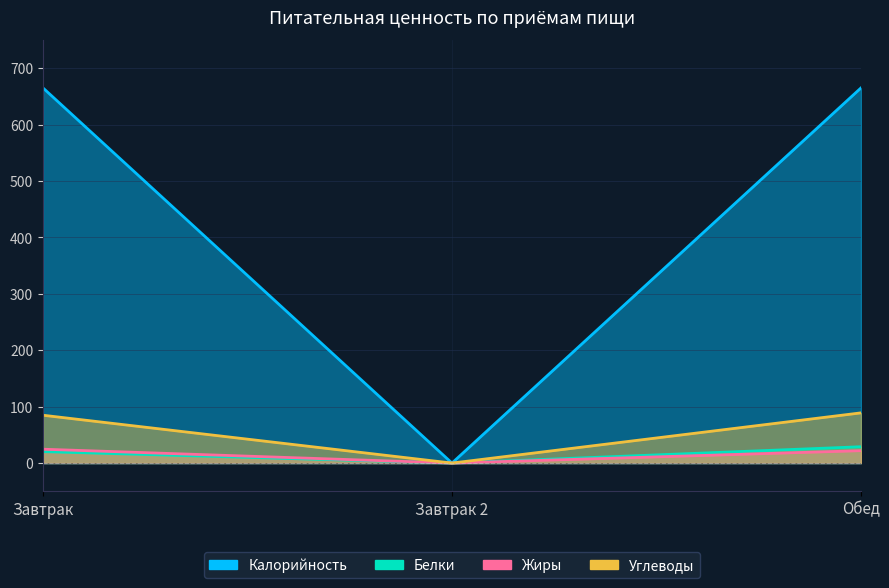

Count the number of data series in this chart.

4